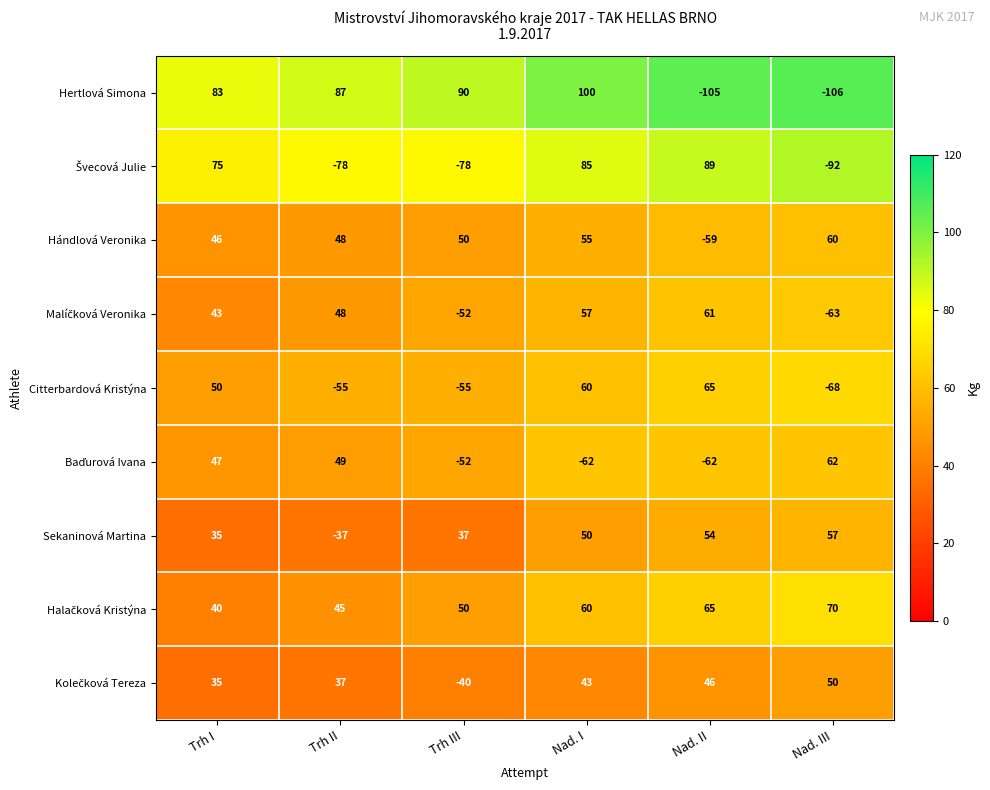

How many positive values does the Citterbardová Kristýna series have?

3